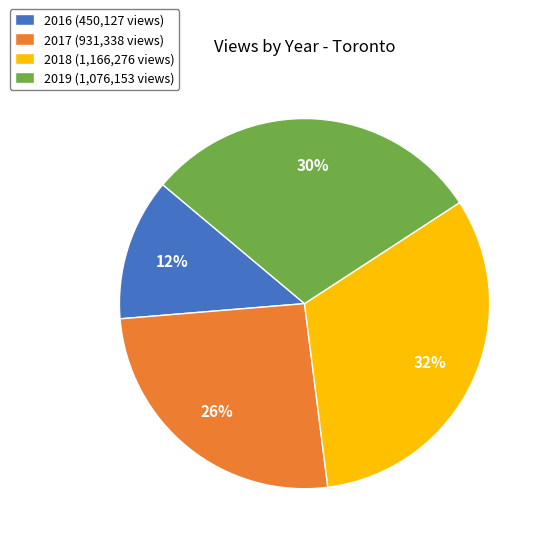

What percentage is the 2018 (1,166,276 views) slice, to the nearest percent?

32%